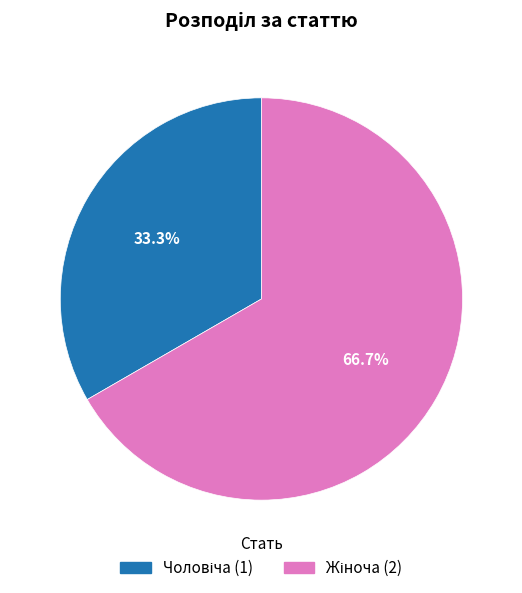

Count the number of slices in the pie.

2